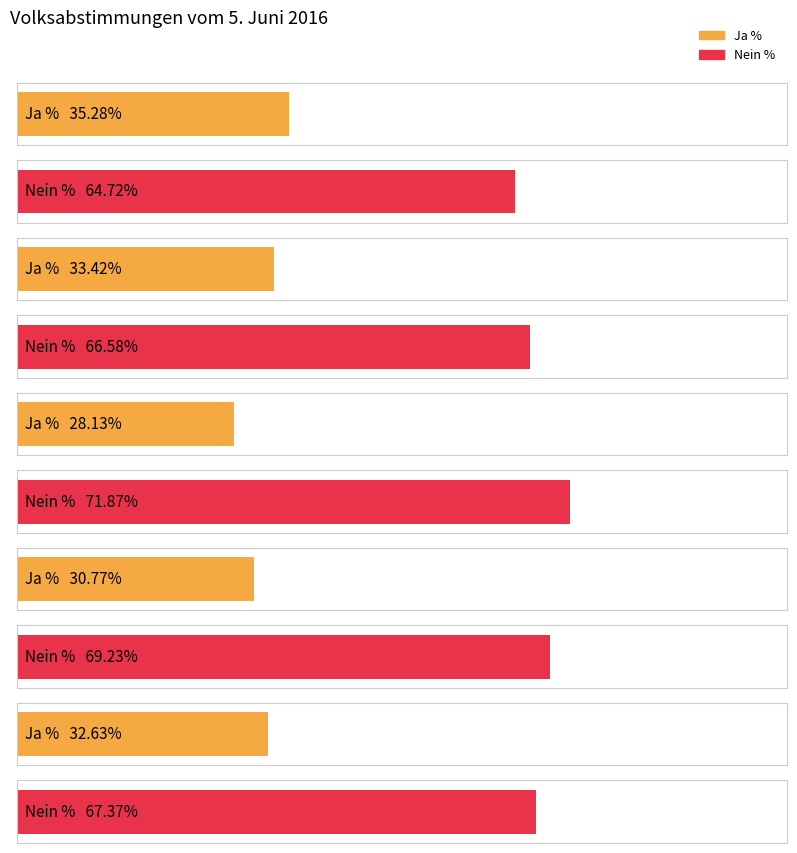

True or false: Ja % has a value of 48.6 at Auslandschweizer.

False